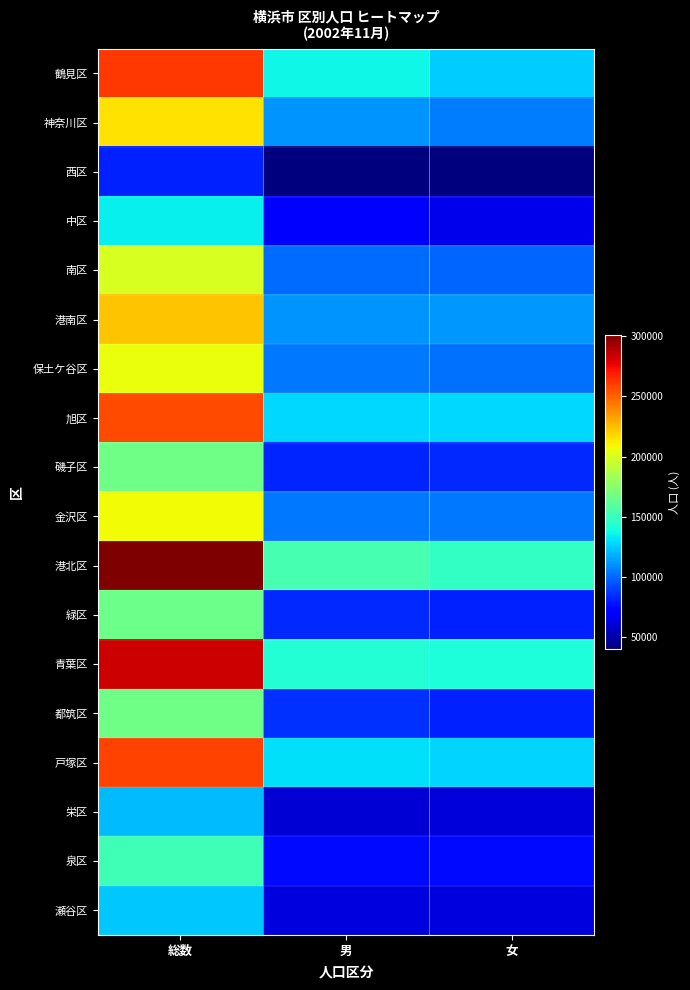

Between 男 and 総数, which is larger?

総数